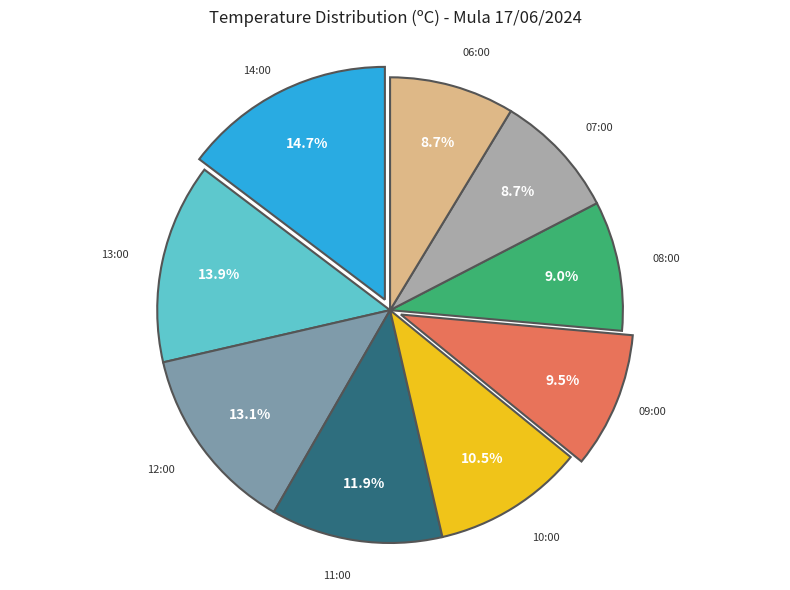

Is there a majority slice in this chart?

No